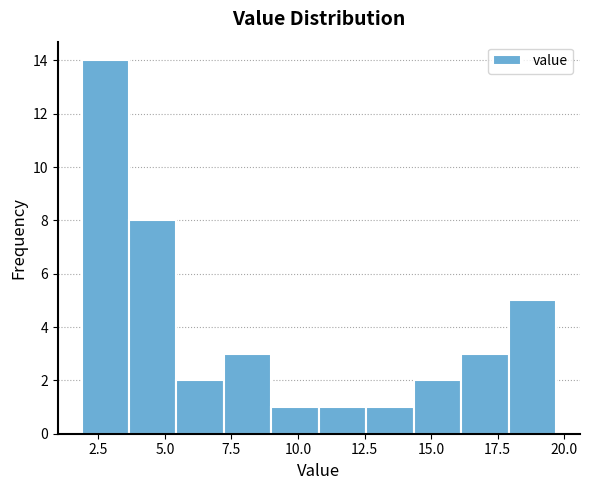

Read against the x-axis, roughly where is the centre of the tallest bar?

3.0